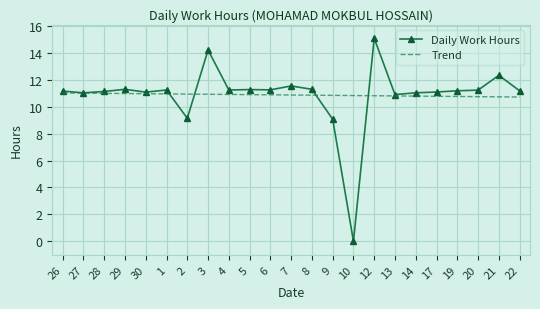

Rank the series by their maximum value, from lowest to highest.

Trend, Daily Work Hours